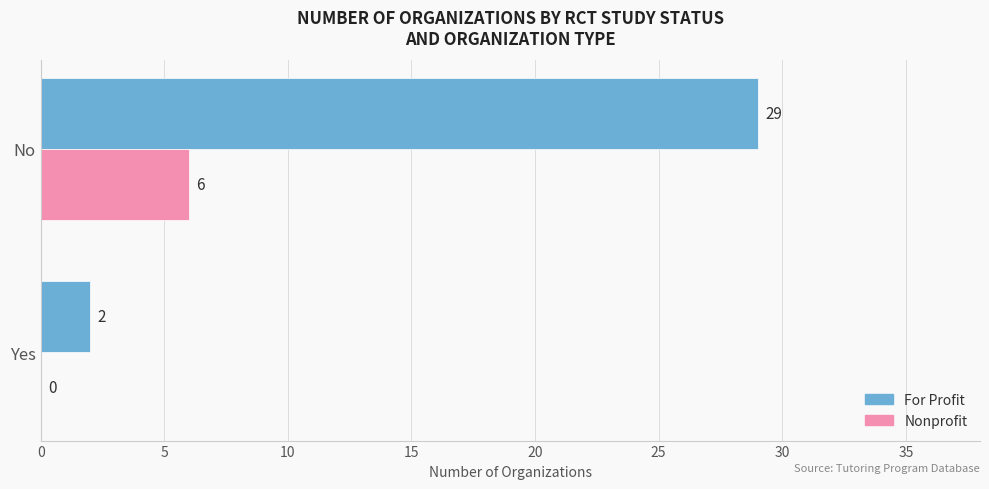

Is it true that Nonprofit equals 6 at No?

True